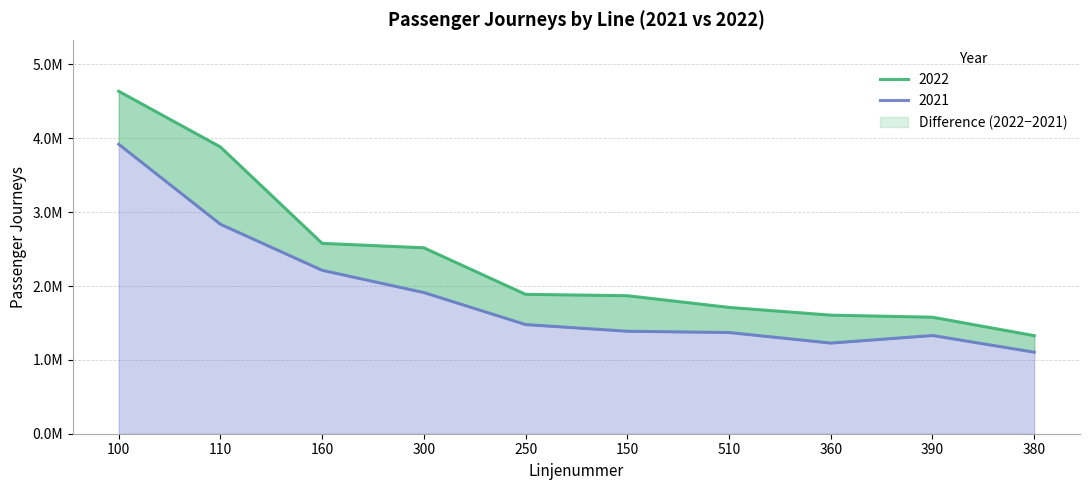

The value of 2021 at 300 is 725680.8. True or false?

False